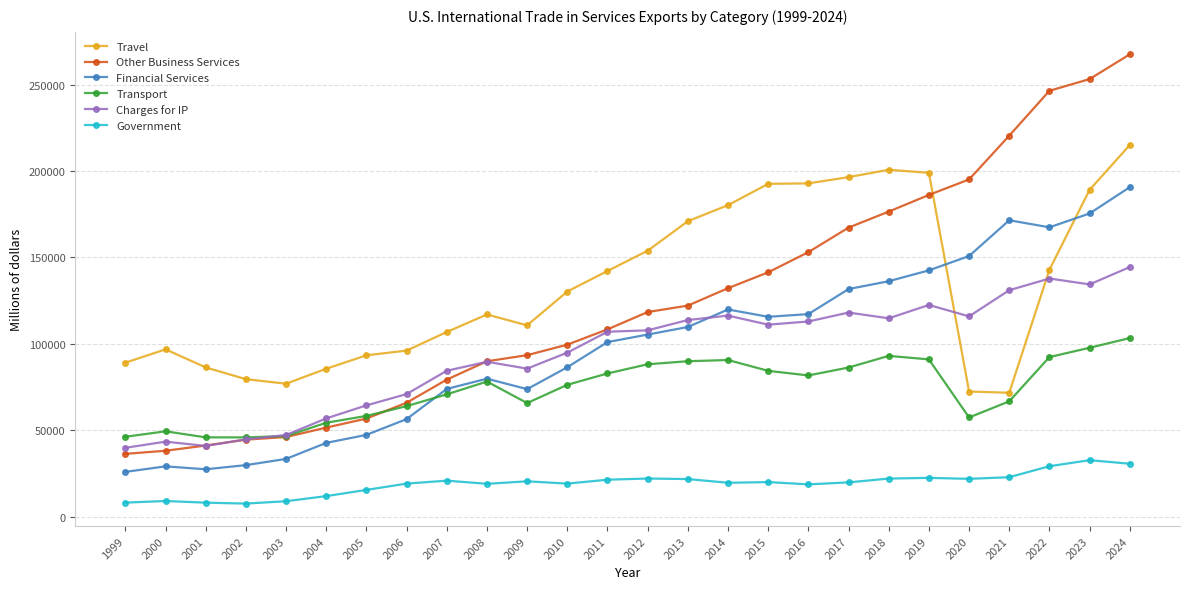

List the series in order of their peak value, highest first.

Other Business Services, Travel, Financial Services, Charges for IP, Transport, Government